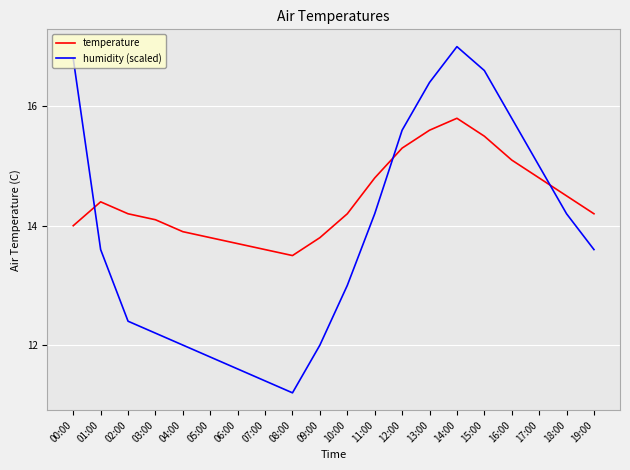

Count the number of categories in the chart.

20